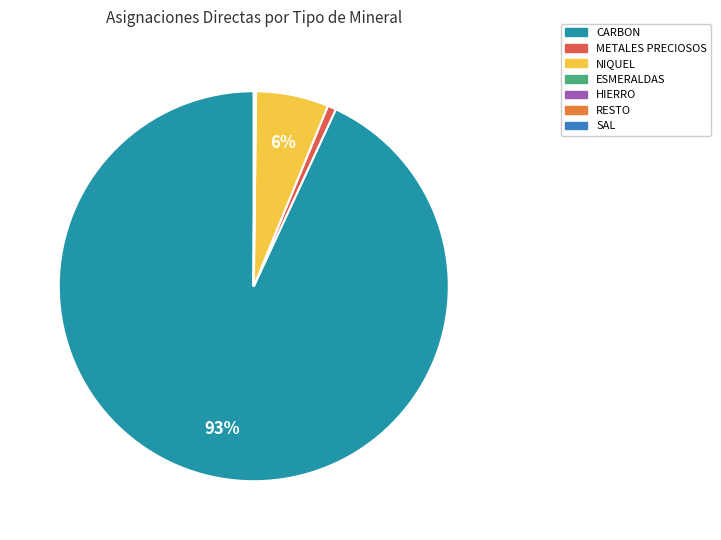

Is there a majority slice in this chart?

Yes